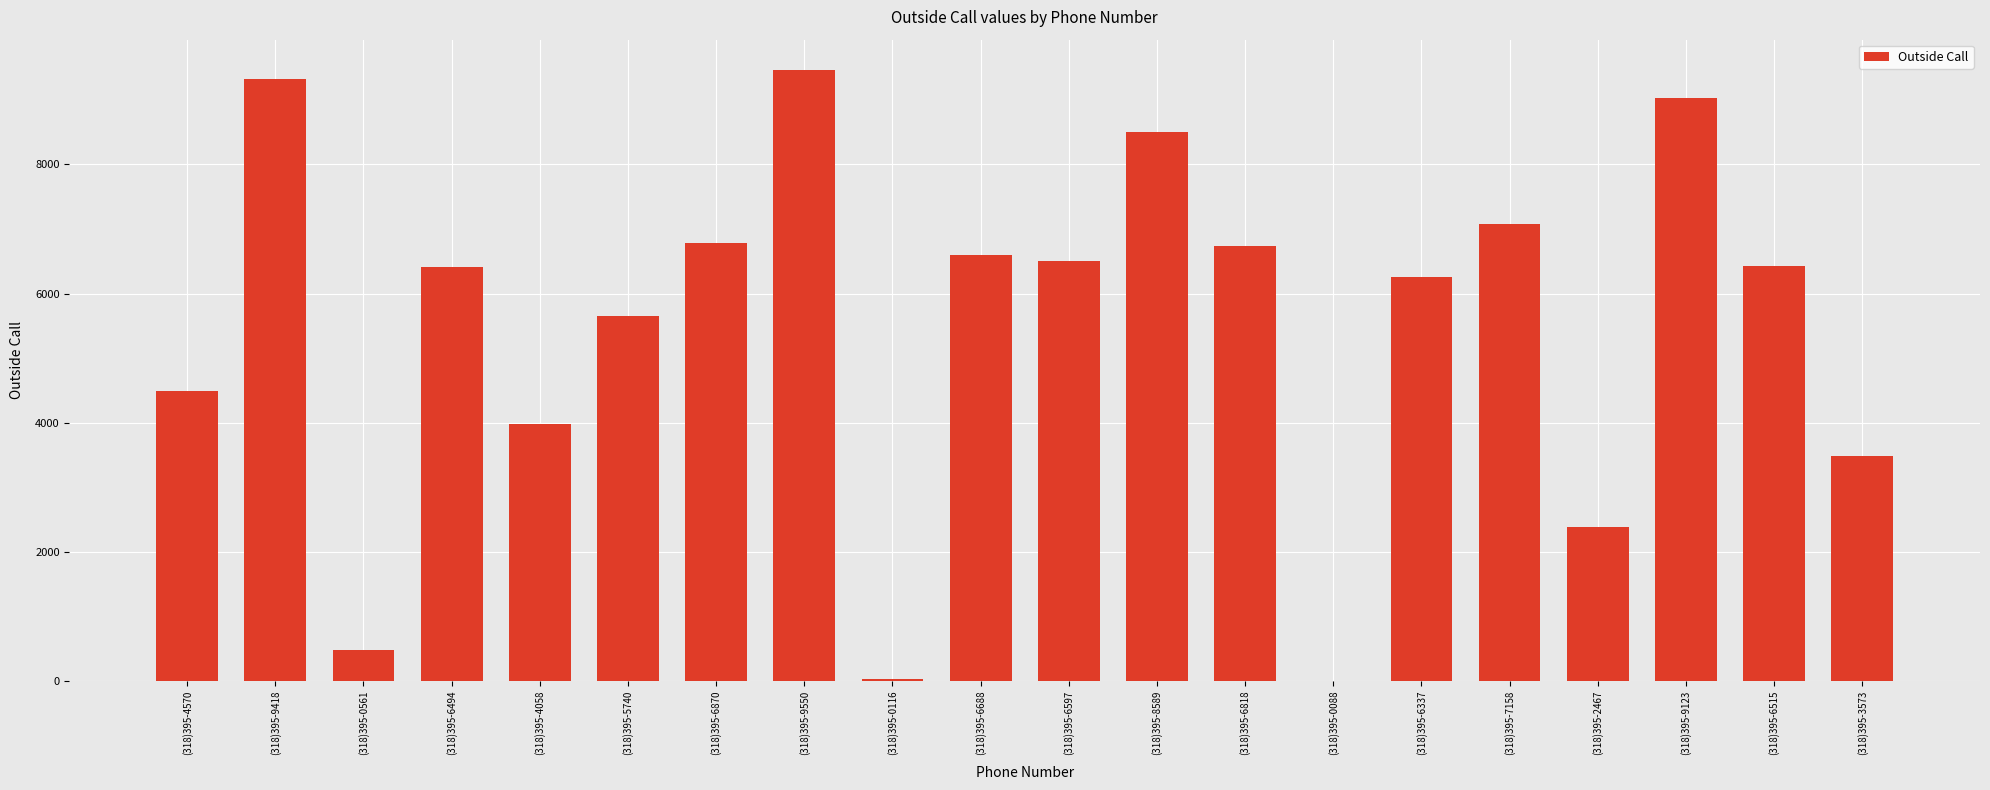

What is the change in value from (318)395-9418 to (318)395-6494?

-2924